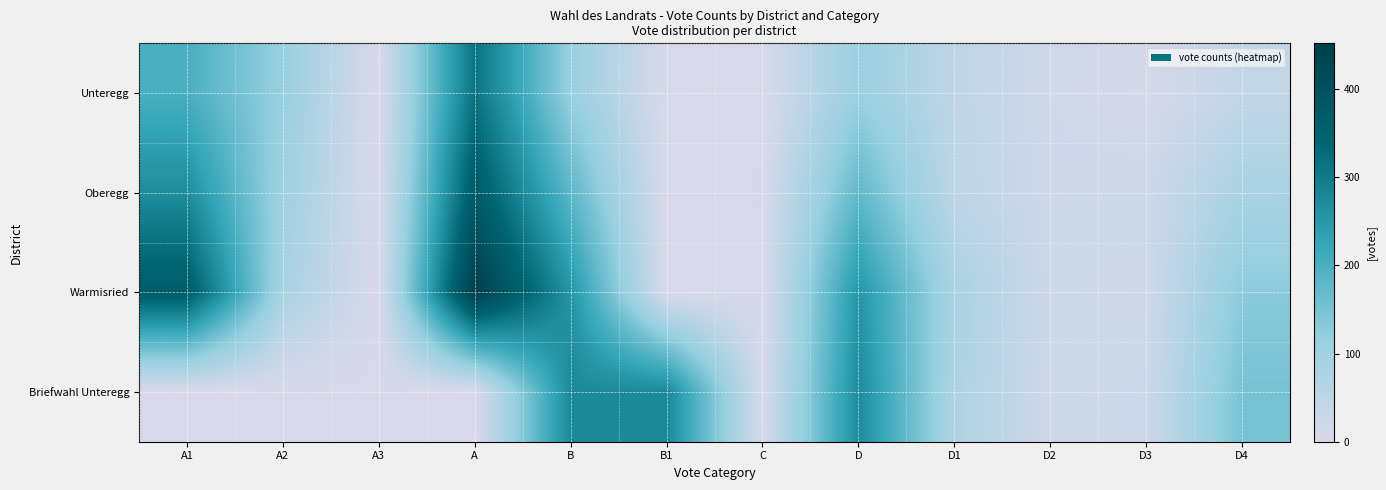

How many series are shown in this chart?

4